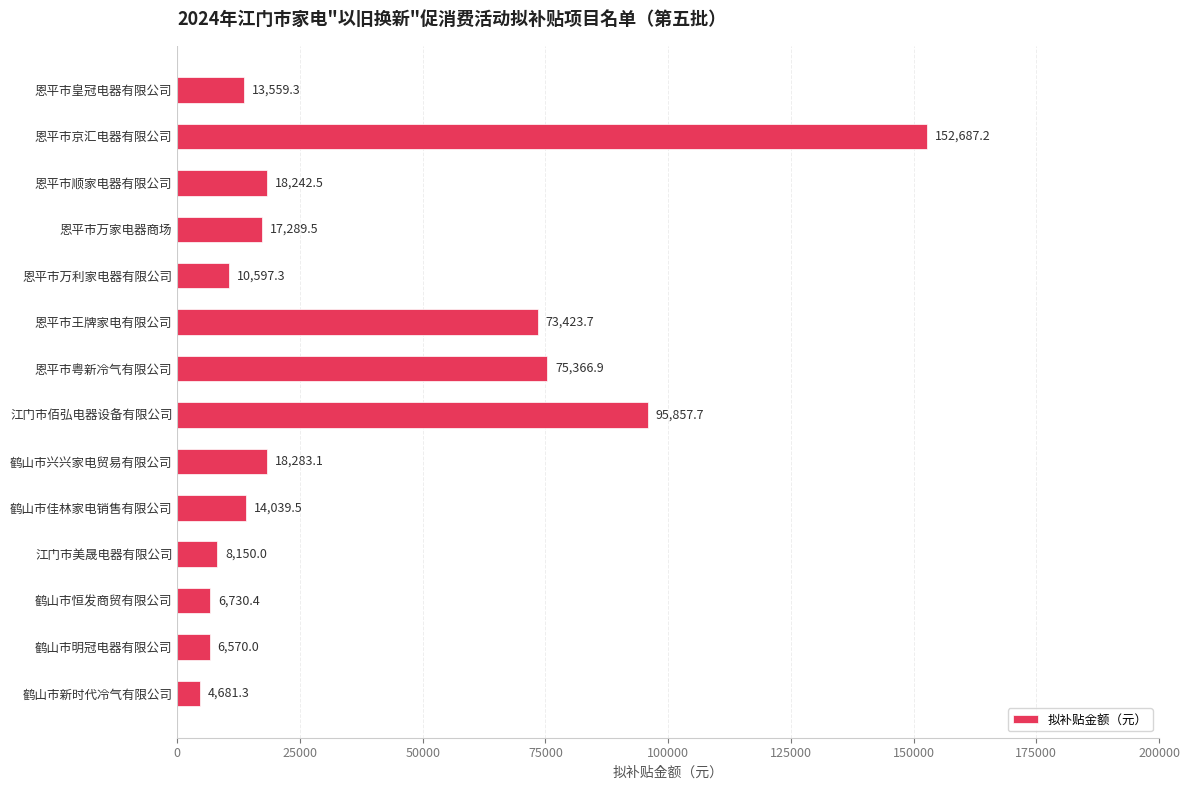

What position from the bottom is 鹤山市恒发商贸有限公司?

3